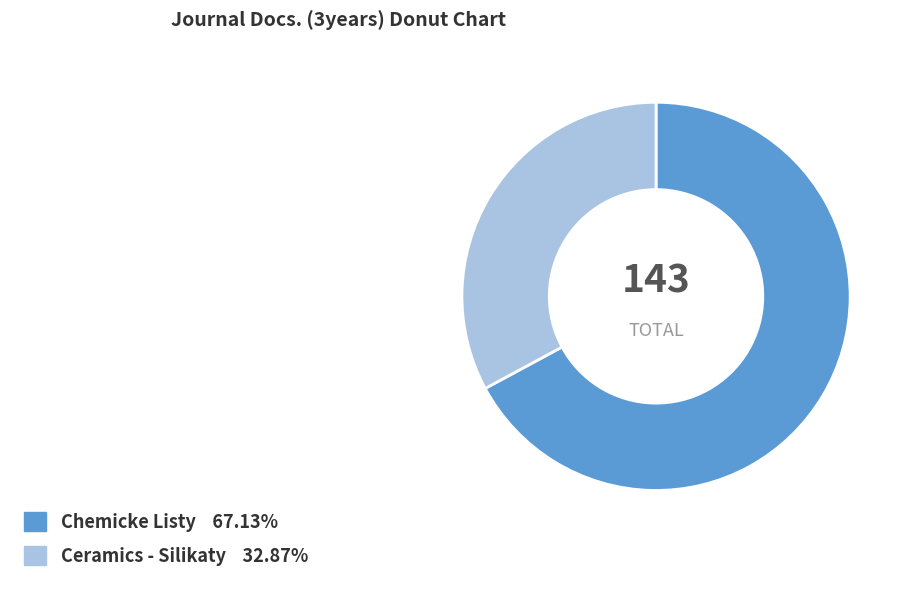

Rank the categories by value from lowest to highest.

Ceramics - Silikaty, Chemicke Listy